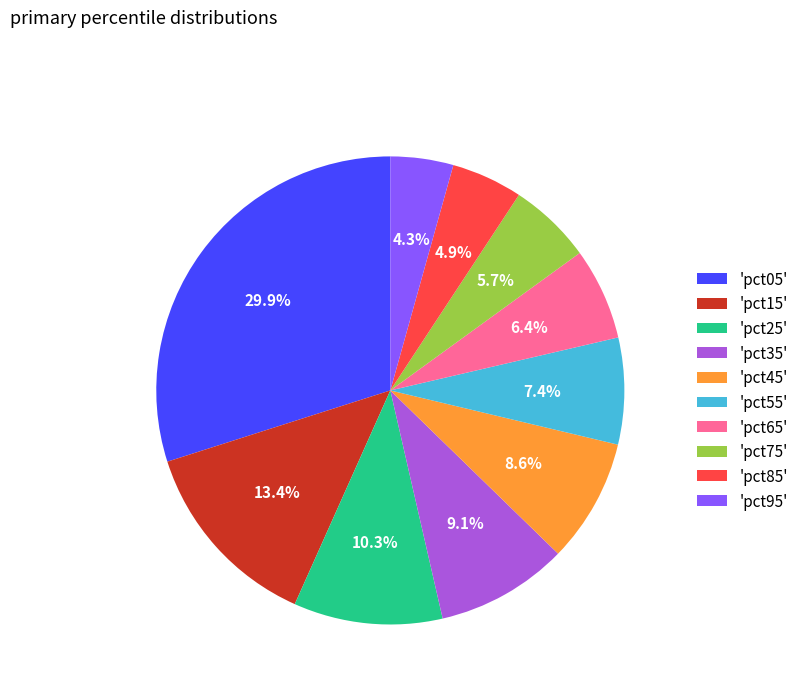

Which has a higher value, 'pct55' or 'pct25'?

'pct25'